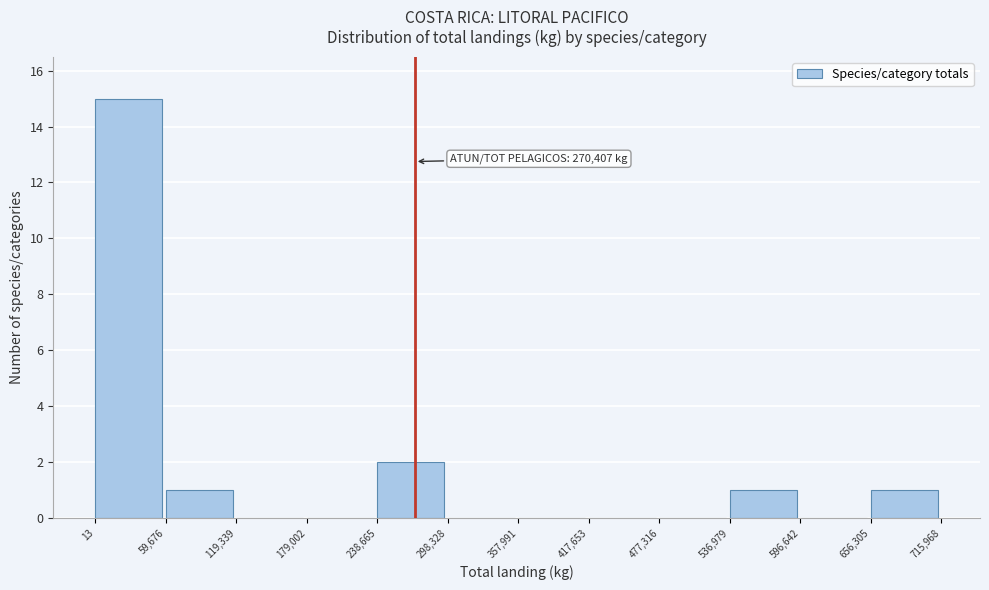

Which range on the x-axis has the tallest bar?

13 to 59,676